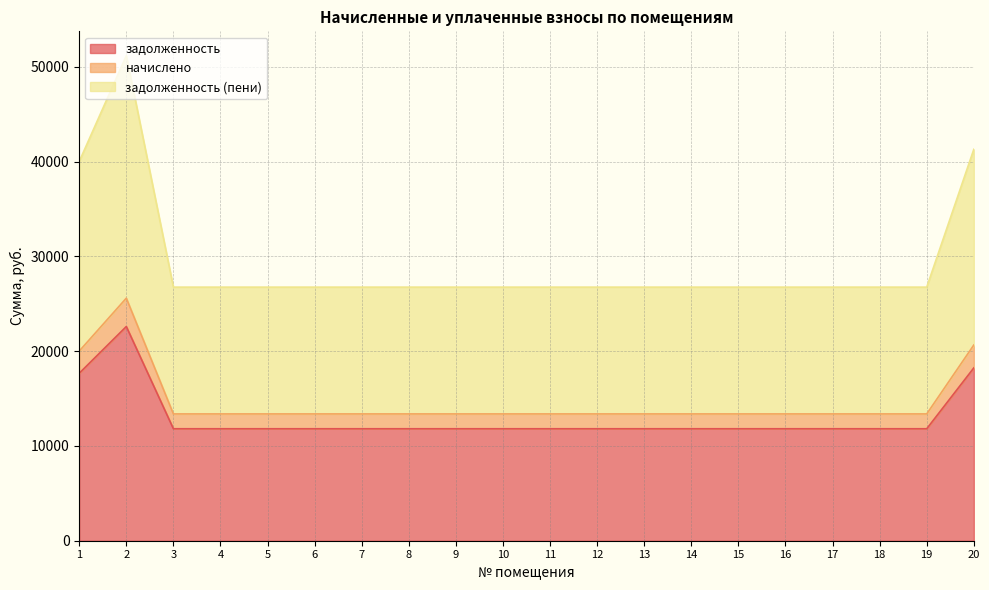

True or false: задолженность (пени) and начислено intersect in this chart.

False